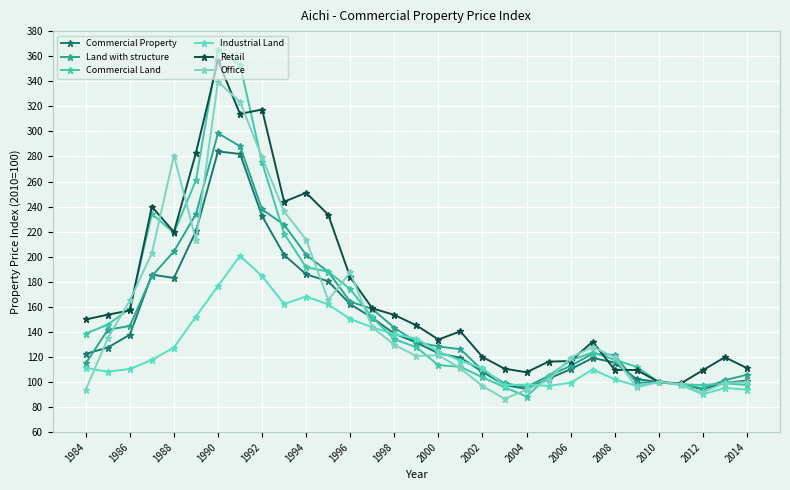

Count the number of categories in the chart.

31